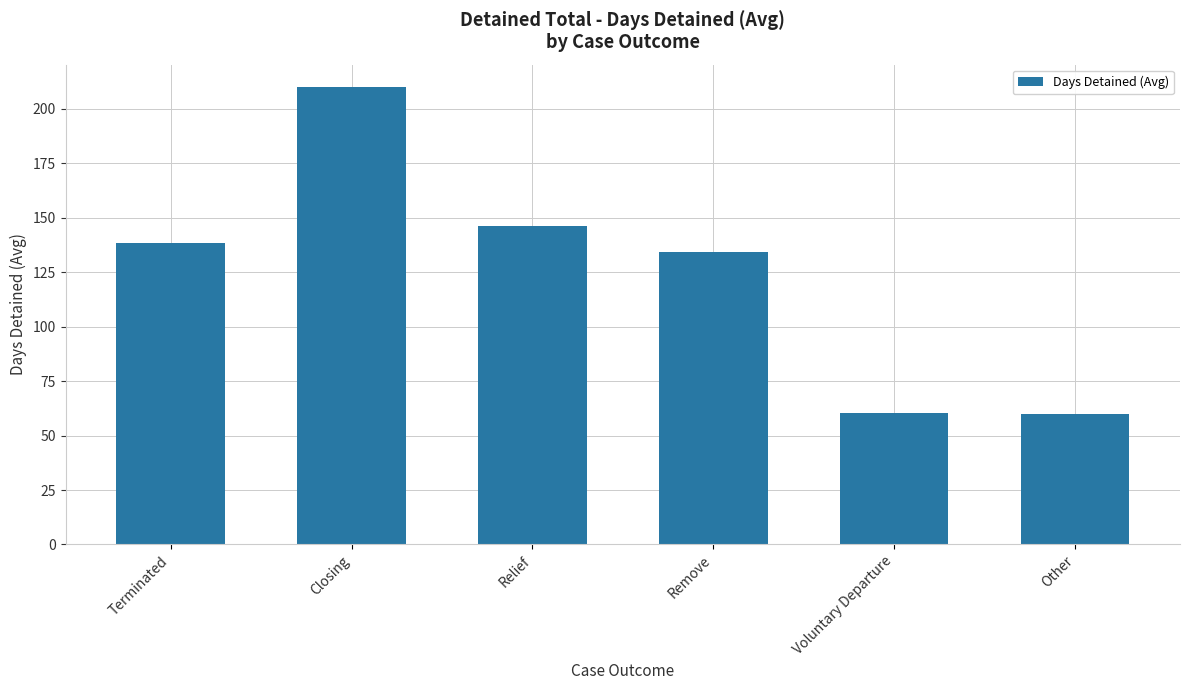

What is the difference between the values at Relief and Closing?

63.5